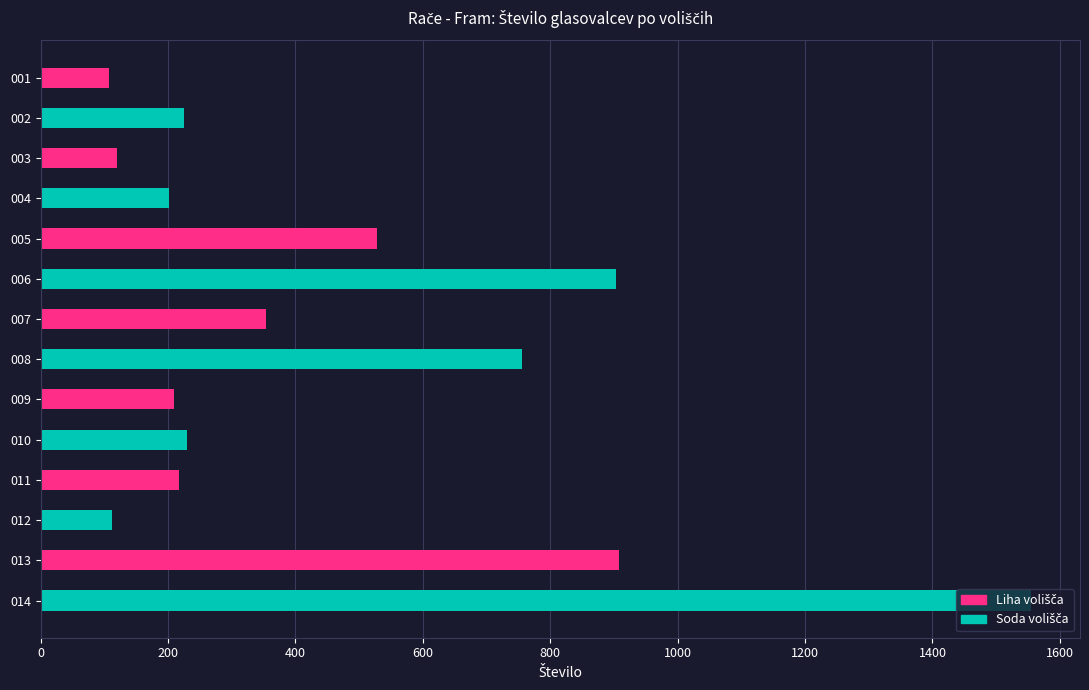

The value at 005 is 528. True or false?

True